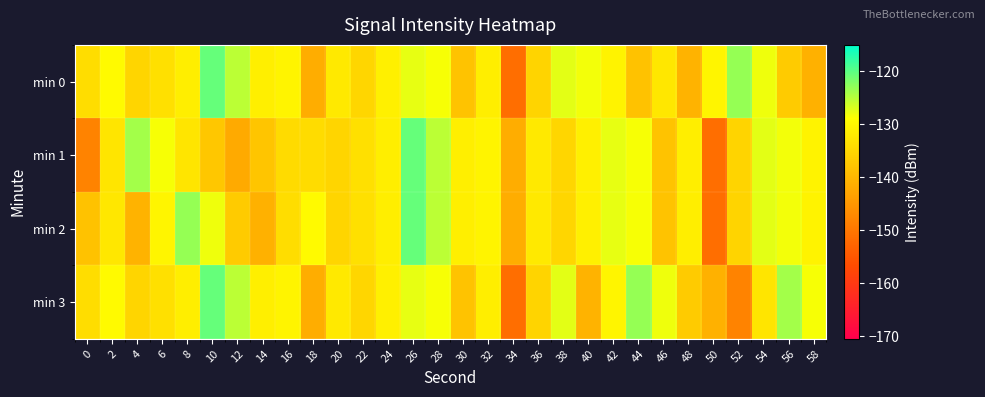

How many data points does each series have?

30